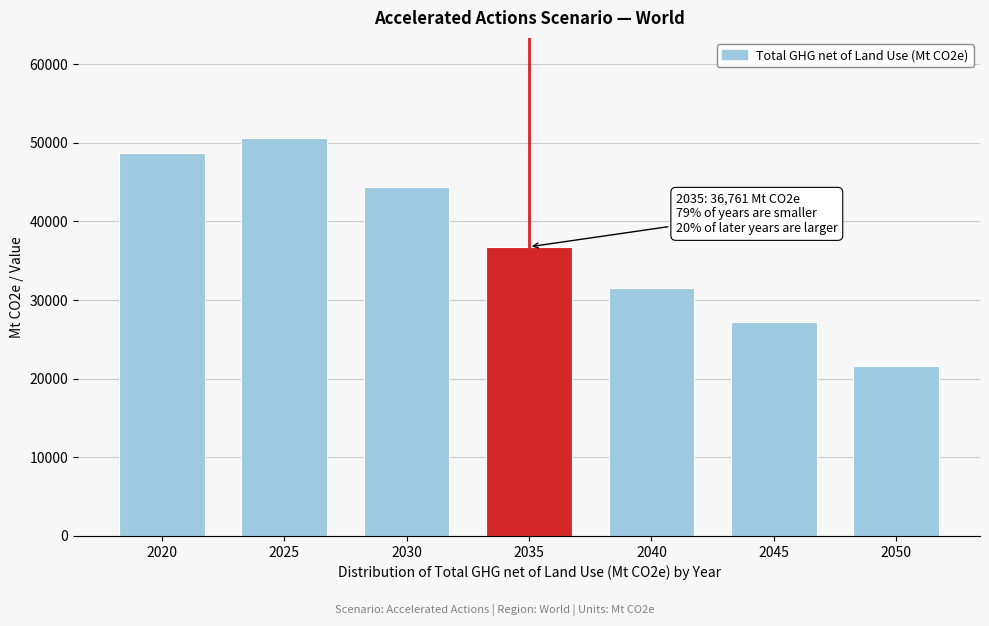

Reading left to right, extract all data points from this chart.

2020=48681.9	2025=50660.9	2030=44319.7	2035=36760.6	2040=31561.4	2045=27200.1	2050=21615.9